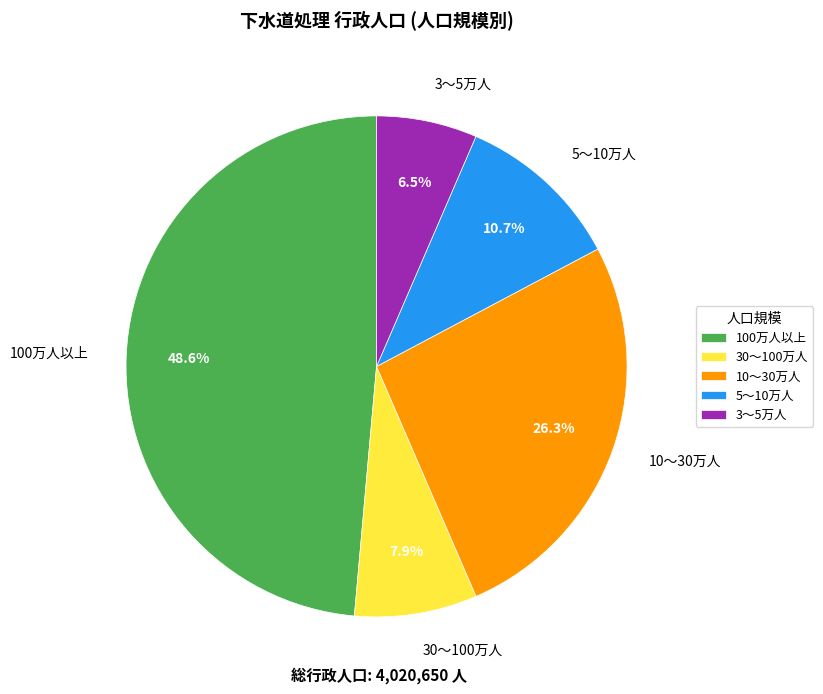

Does 10～30万人 represent more than half of the total?

No